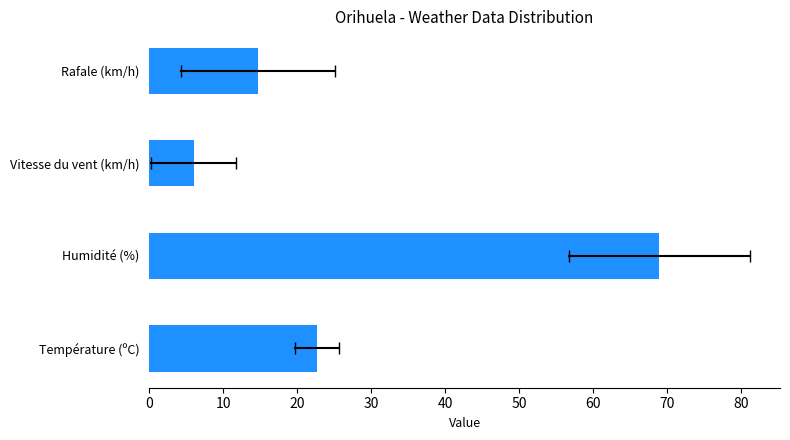

Reading bottom to top, what are all the values shown in this chart?

22.7	69.0	6.0	14.7